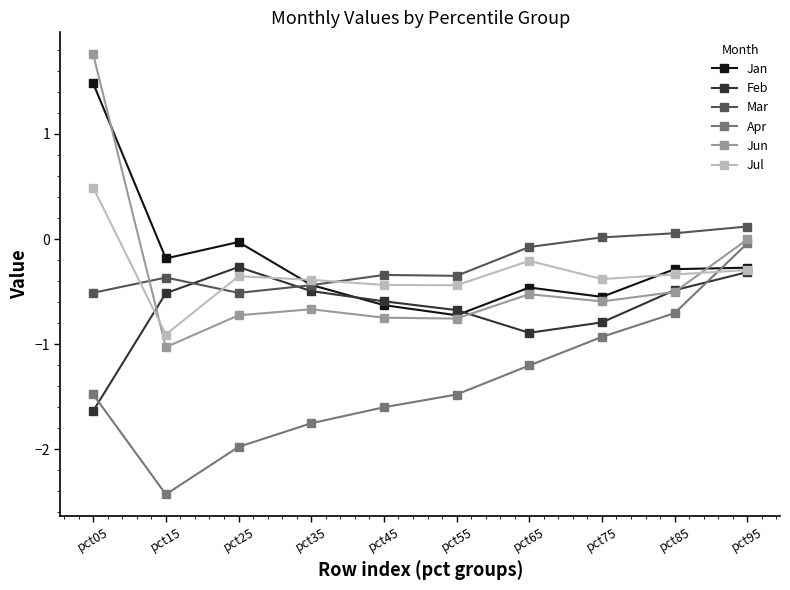

The Apr series shows -0.5 at pct75. True or false?

False